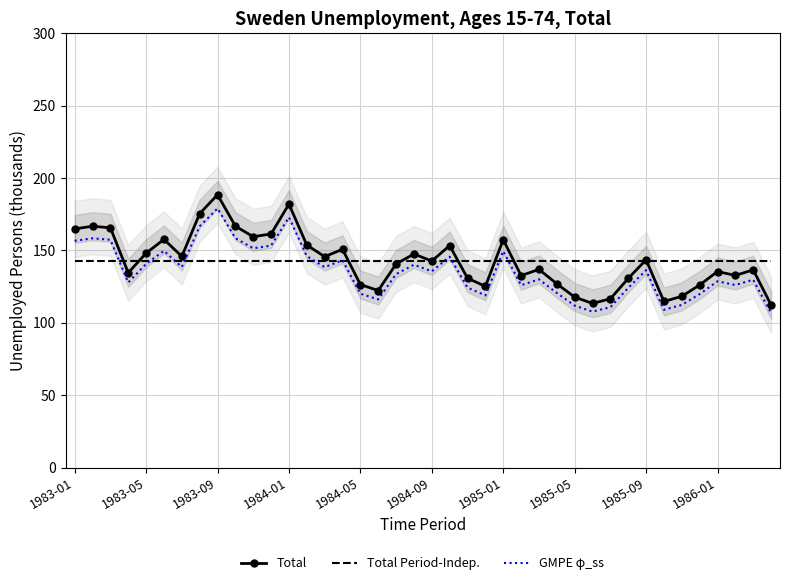

What are all the series names shown in the legend?

Total, Total Period-Indep., GMPE φ_ss